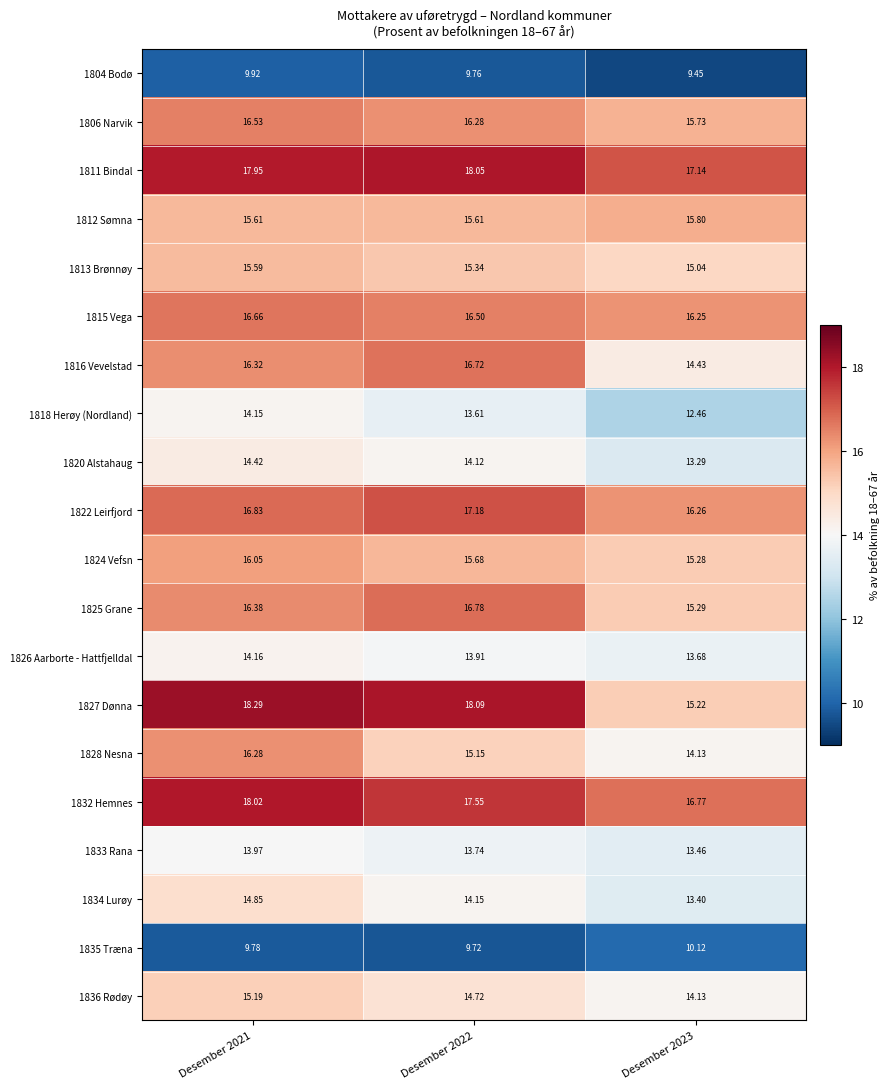

Which category has the highest value across all series?

Desember 2021